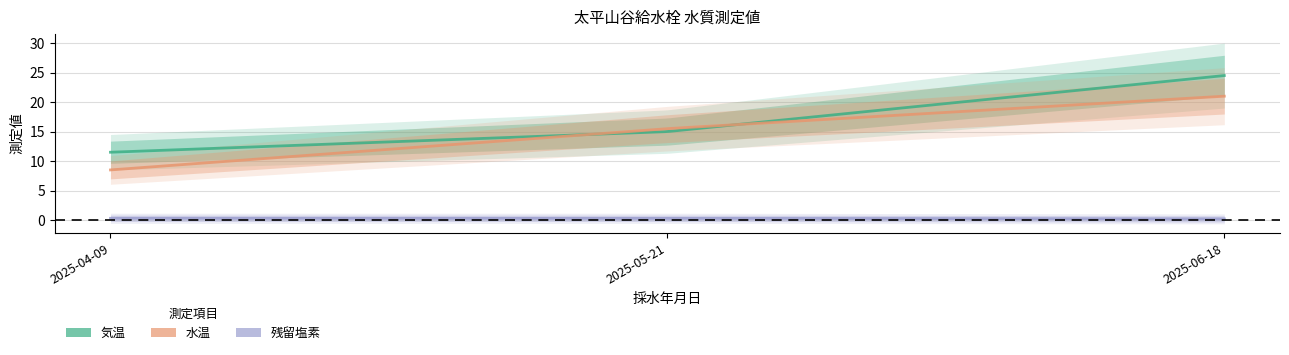

Between 2025-04-09 and 2025-06-18, which series saw the biggest shift?

気温